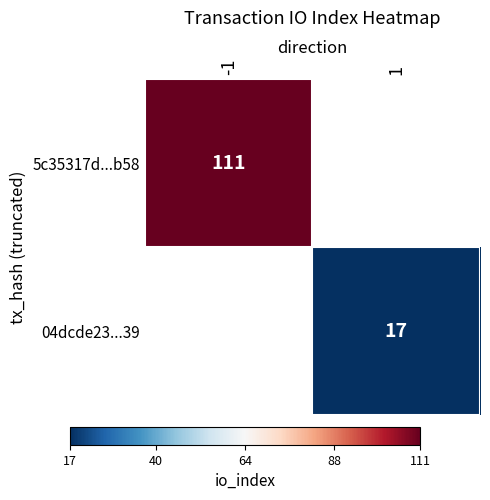

The value of 5c35317d...b58 at -1 is 53. True or false?

False